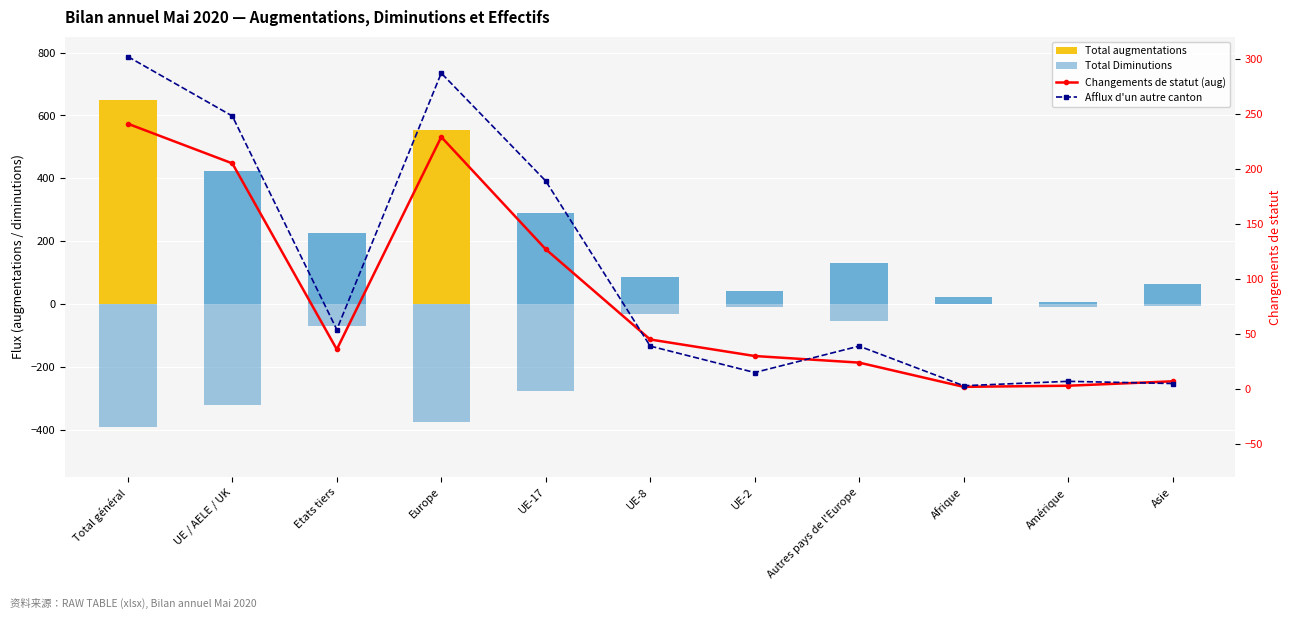

Reading right to left, transcribe all the data shown in this chart.

Total augmentations: Asie=65	Amérique=7	Afrique=22	Autres pays de l'Europe=132	UE-2=41	UE-8=87	UE-17=289	Europe=555	Etats tiers=226	UE / AELE / UK=423	Total général=649
Total Diminutions: Asie=-6	Amérique=-8	Afrique=-1	Autres pays de l'Europe=-54	UE-2=-10	UE-8=-32	UE-17=-275	Europe=-375	Etats tiers=-70	UE / AELE / UK=-321	Total général=-391
Changements de statut (aug): Asie=7	Amérique=3	Afrique=2	Autres pays de l'Europe=24	UE-2=30	UE-8=45	UE-17=127	Europe=229	Etats tiers=36	UE / AELE / UK=205	Total général=241
Afflux d'un autre canton: Asie=5	Amérique=7	Afrique=3	Autres pays de l'Europe=39	UE-2=15	UE-8=39	UE-17=189	Europe=287	Etats tiers=54	UE / AELE / UK=248	Total général=302